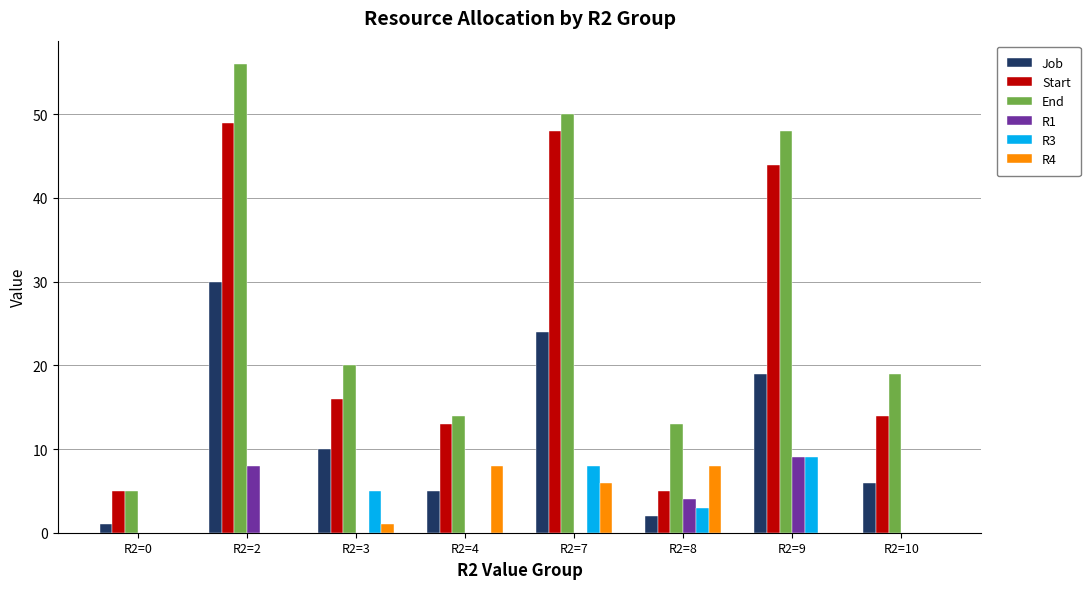

Which series changed the most between R2=2 and R2=3?

End